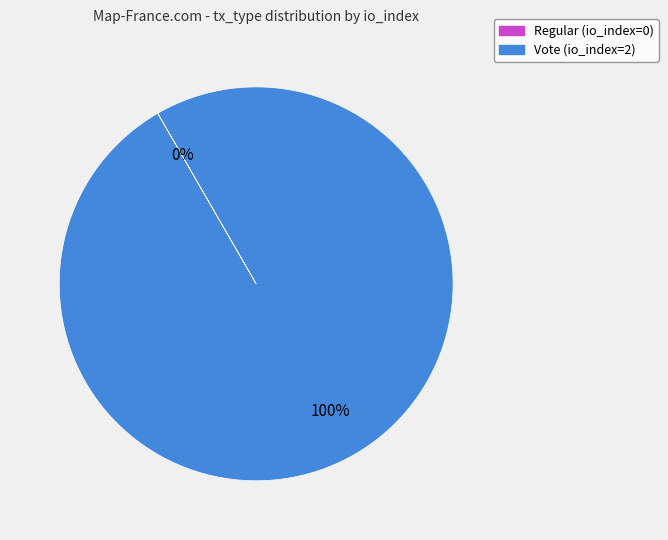

To the nearest percent, what portion does Vote (io_index=2) represent?

100%